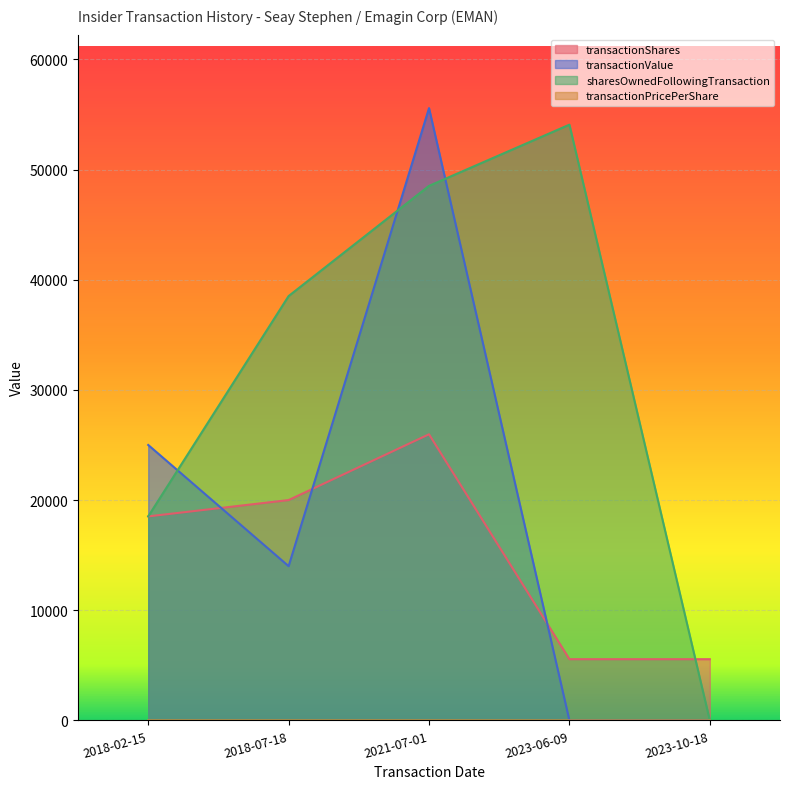

Rank the categories by transactionShares value from highest to lowest.

2021-07-01, 2018-07-18, 2018-02-15, 2023-06-09, 2023-10-18